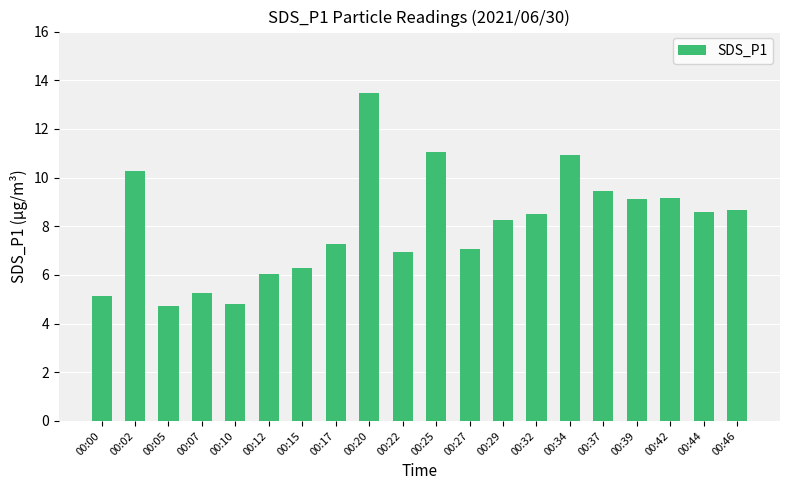

What is the greatest value displayed?

13.5